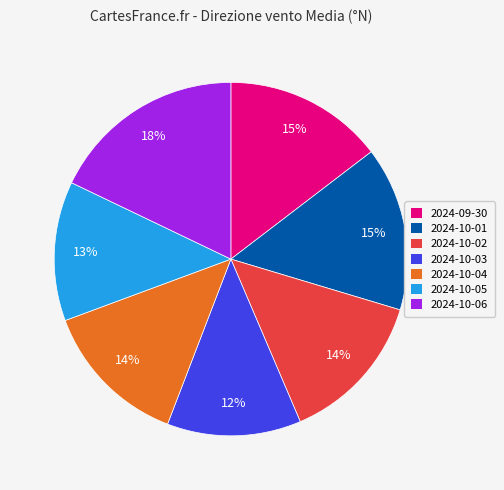

Does 2024-10-04 represent more than half of the total?

No